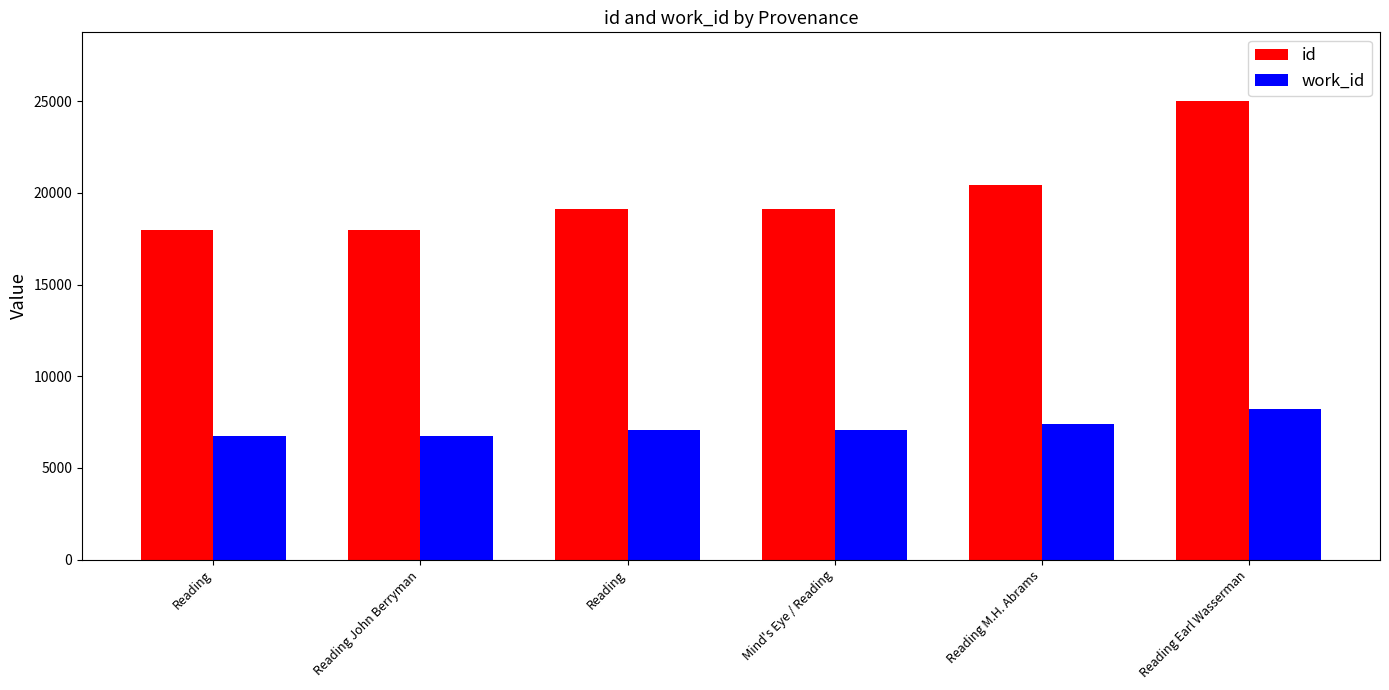

What is the value of the work_id bar at the 5th from the left?

7405